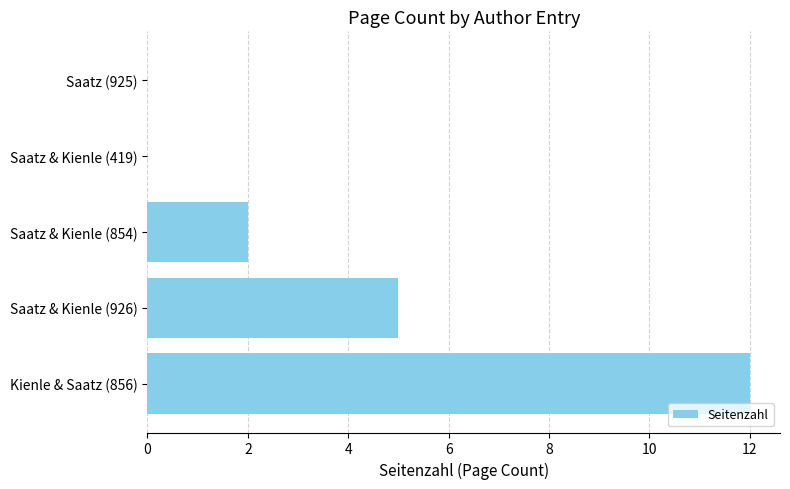

The value at Kienle & Saatz (856) is 12. True or false?

True